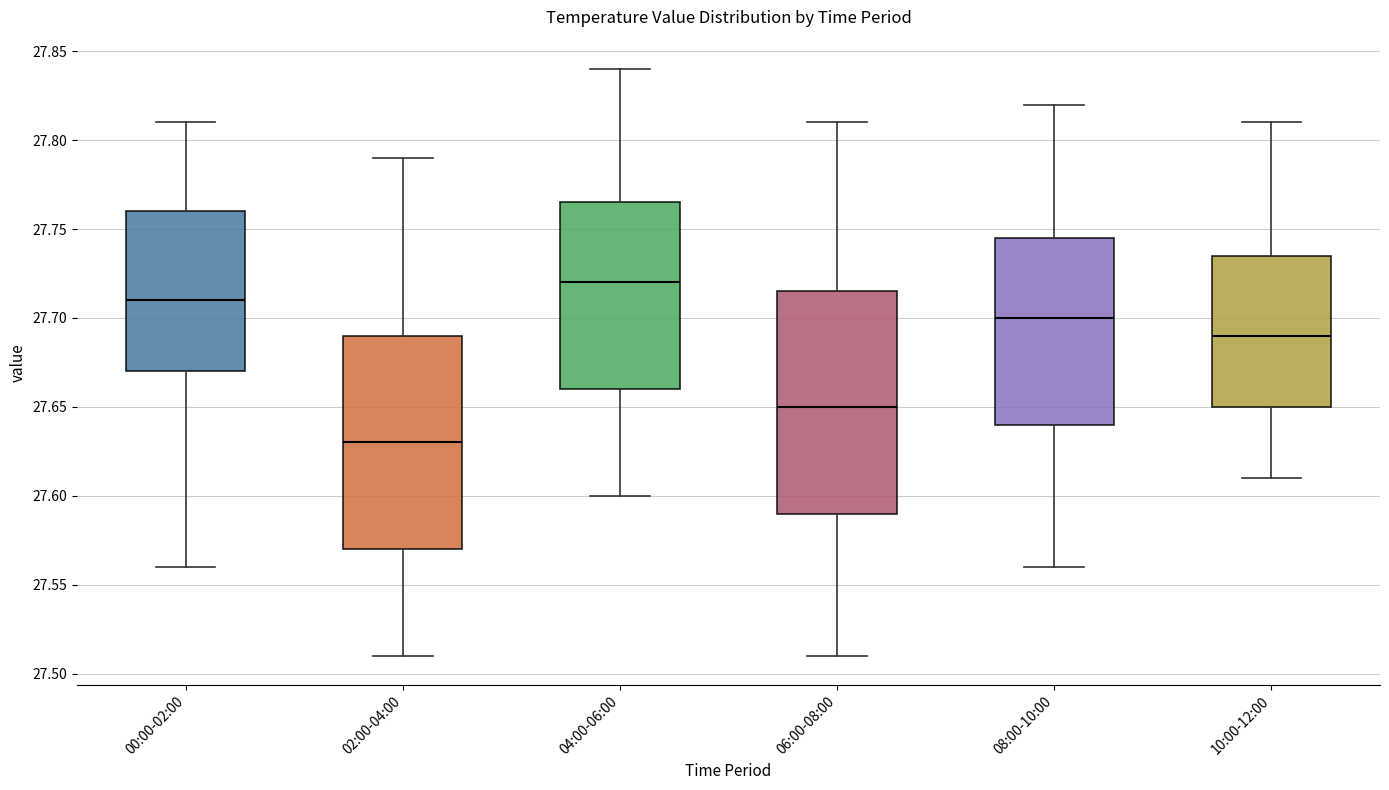

Reading left to right, read every box against the y-axis: the position of its median line, the range the box covers, and the ends of its whiskers. The values are not printed on the chart, so give them approximately, as read against the axis.

00:00-02:00: median 27.710, box 27.670 to 27.760, whiskers 27.560 to 27.810
02:00-04:00: median 27.630, box 27.570 to 27.690, whiskers 27.510 to 27.790
04:00-06:00: median 27.720, box 27.660 to 27.765, whiskers 27.600 to 27.840
06:00-08:00: median 27.650, box 27.590 to 27.715, whiskers 27.510 to 27.810
08:00-10:00: median 27.700, box 27.640 to 27.745, whiskers 27.560 to 27.820
10:00-12:00: median 27.690, box 27.650 to 27.735, whiskers 27.610 to 27.810